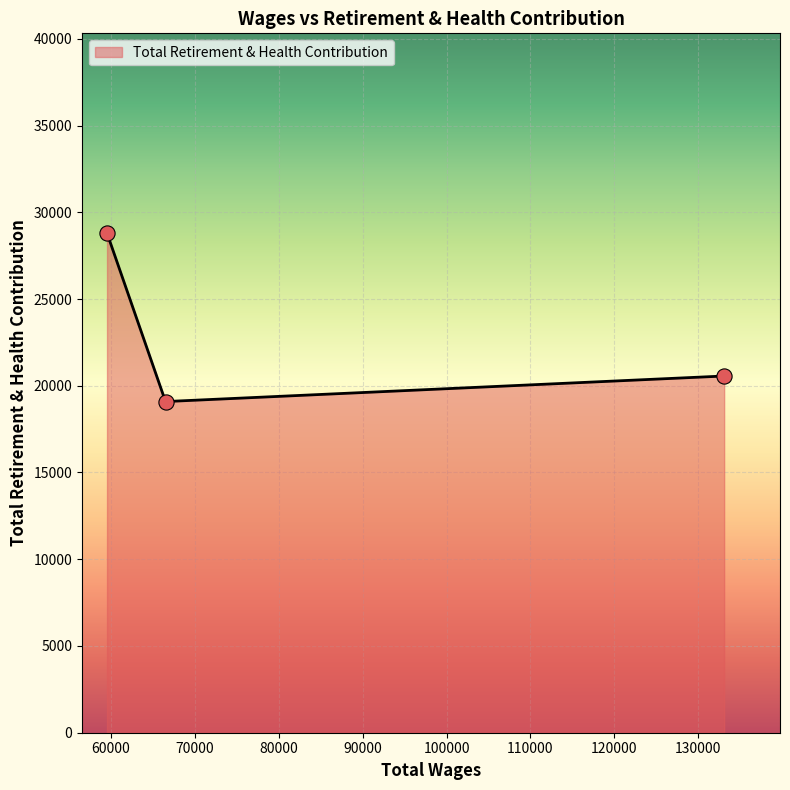

What is the maximum value shown in the chart?

28796